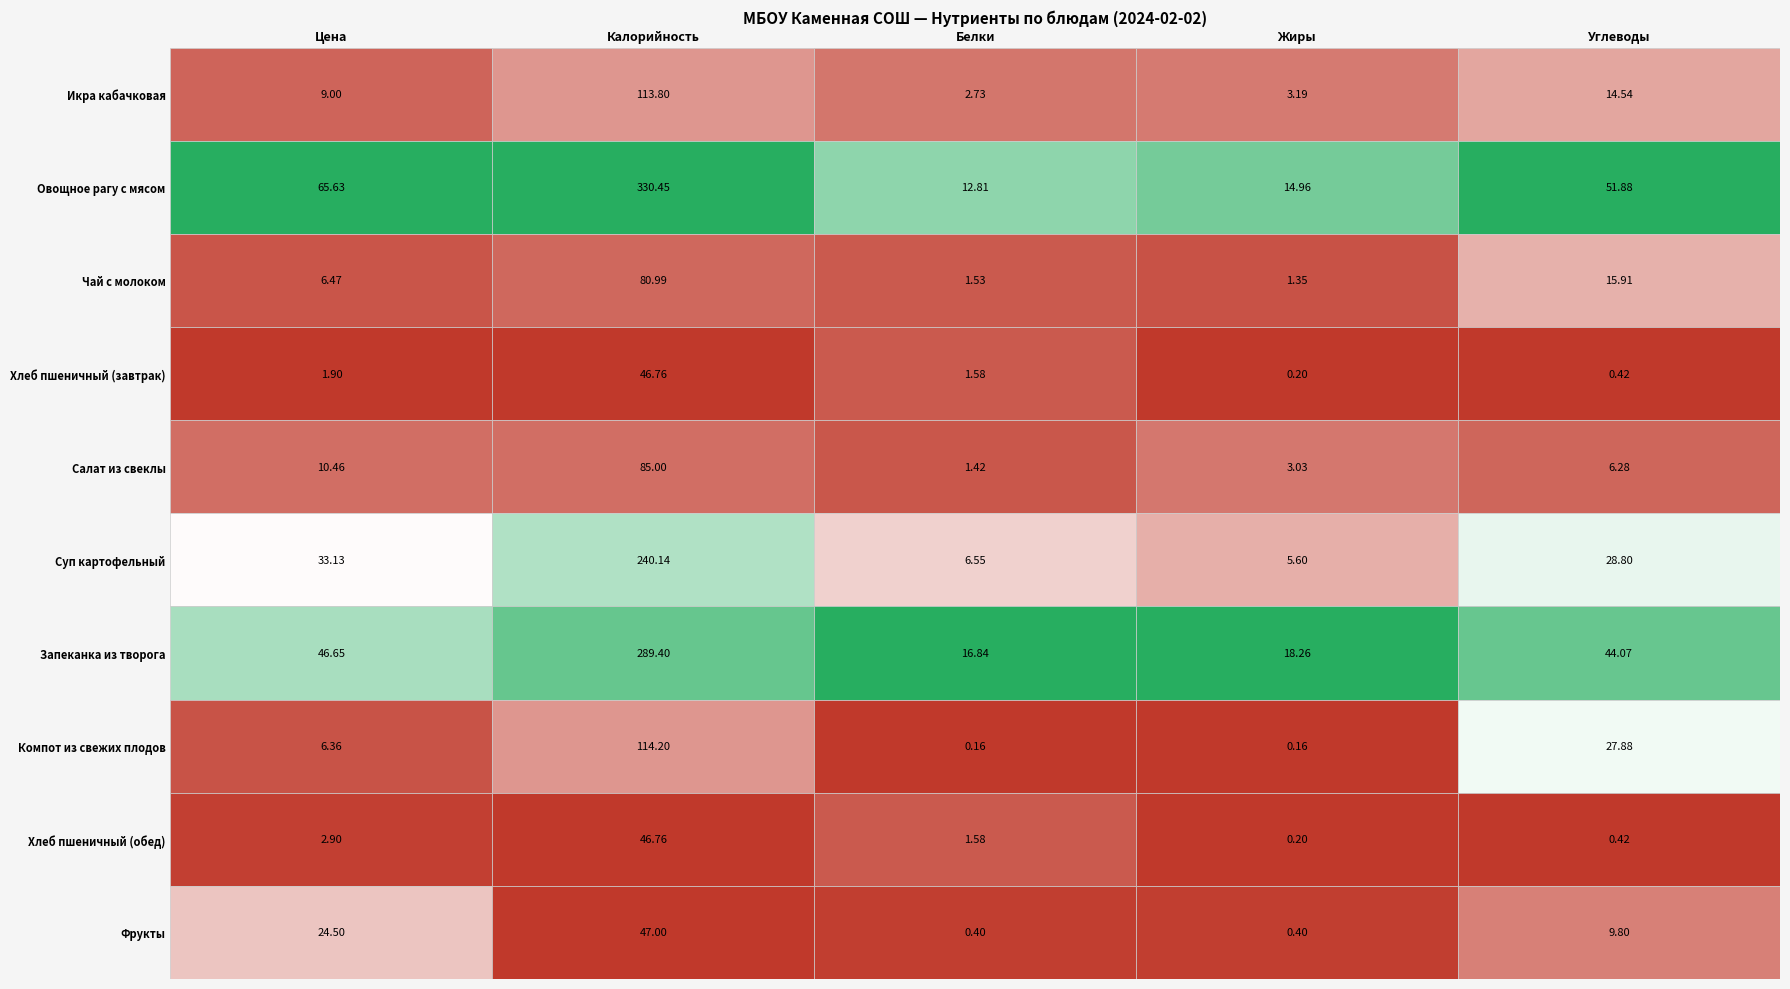

True or false: Хлеб пшеничный (завтрак) has a value of 0.4 at Углеводы.

True